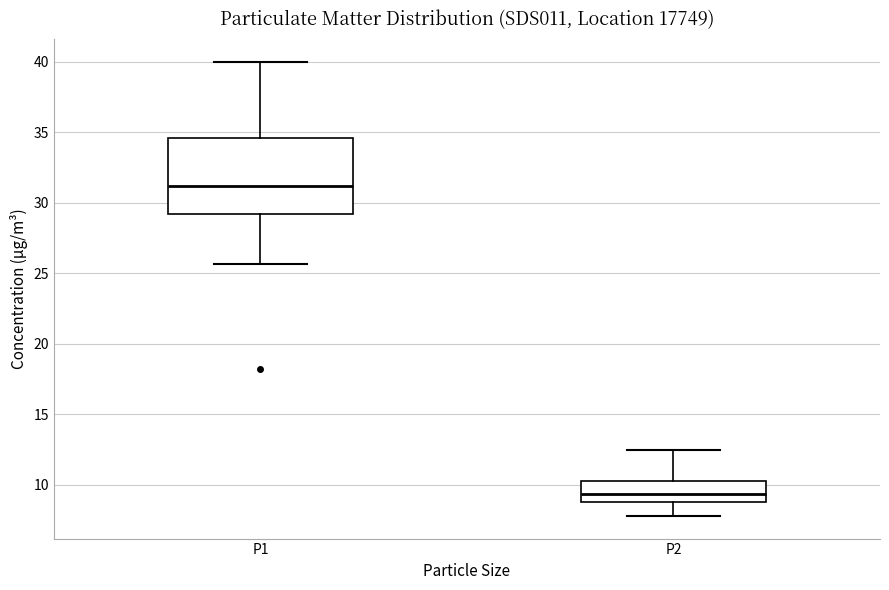

Reading left to right, read every box against the y-axis: the position of its median line, the range the box covers, and the ends of its whiskers. The values are not printed on the chart, so give them approximately, as read against the axis.

P1: median 31.0, box 29.0 to 34.5, whiskers 25.5 to 40.0
P2: median 9.5, box 9.0 to 10.5, whiskers 8.0 to 12.5